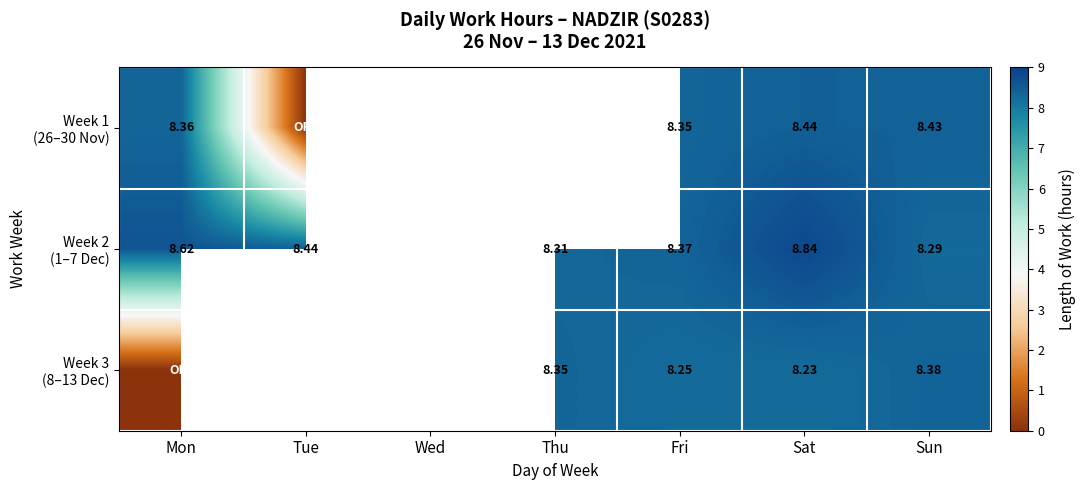

At how many categories does at least one series exceed 2?

6